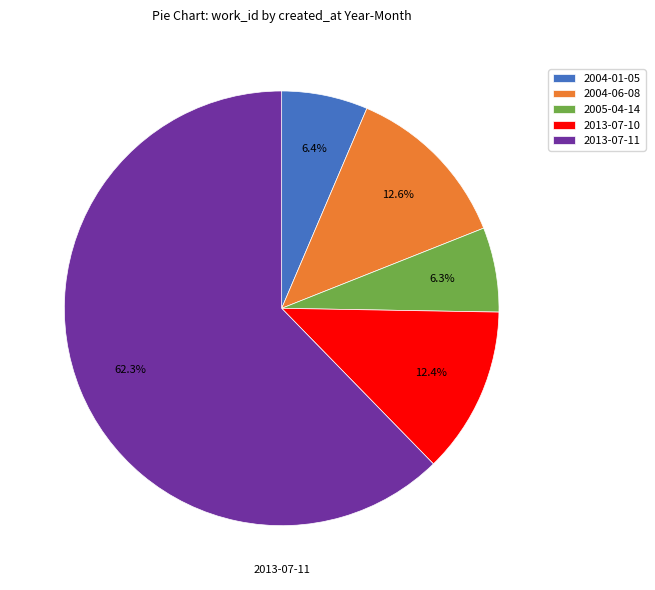

Which has a higher value, 2013-07-10 or 2005-04-14?

2013-07-10